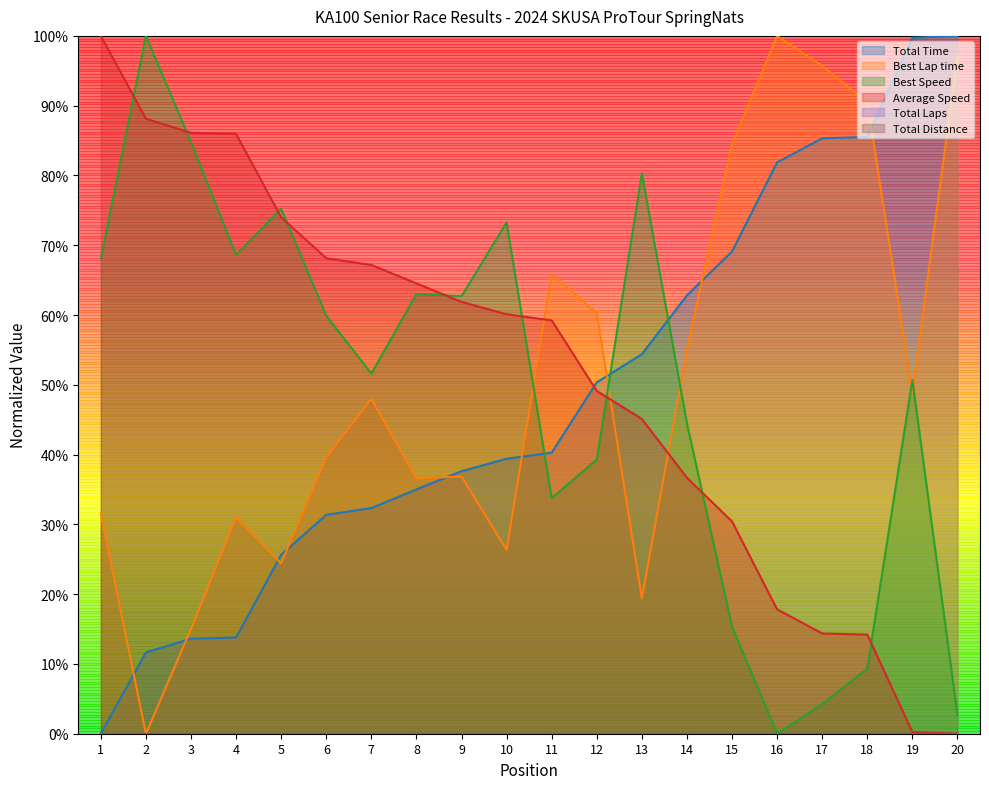

What is the difference between the highest and lowest values at 17?

0.9